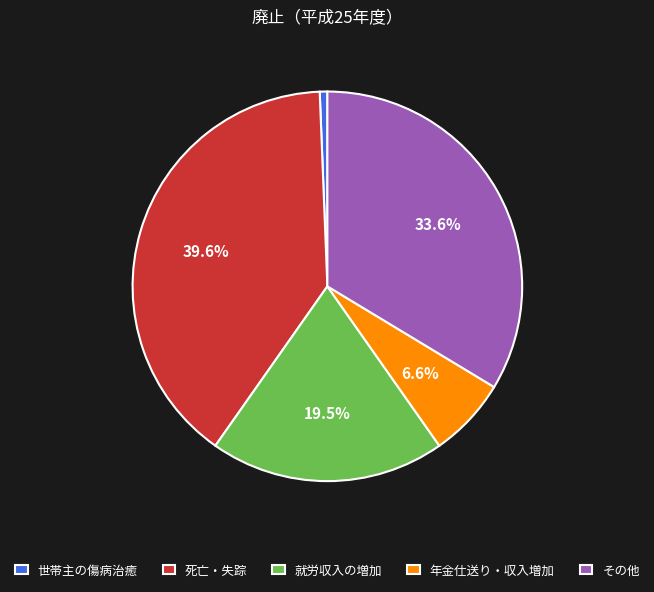

To the nearest percent, what is the combined percentage of 世帯主の傷病治癒 and その他?

34%